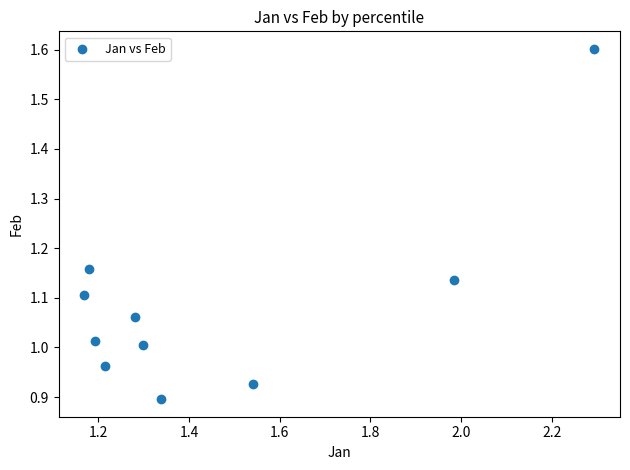

What is the average X value?

1.4